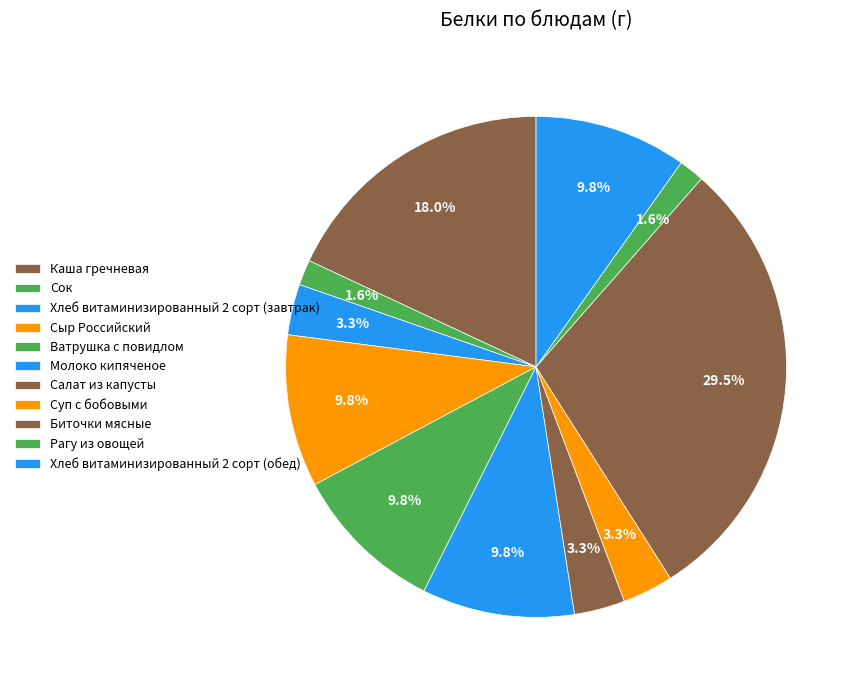

What is the change in value from Рагу из овощей to Хлеб витаминизированный 2 сорт (обед)?

+5